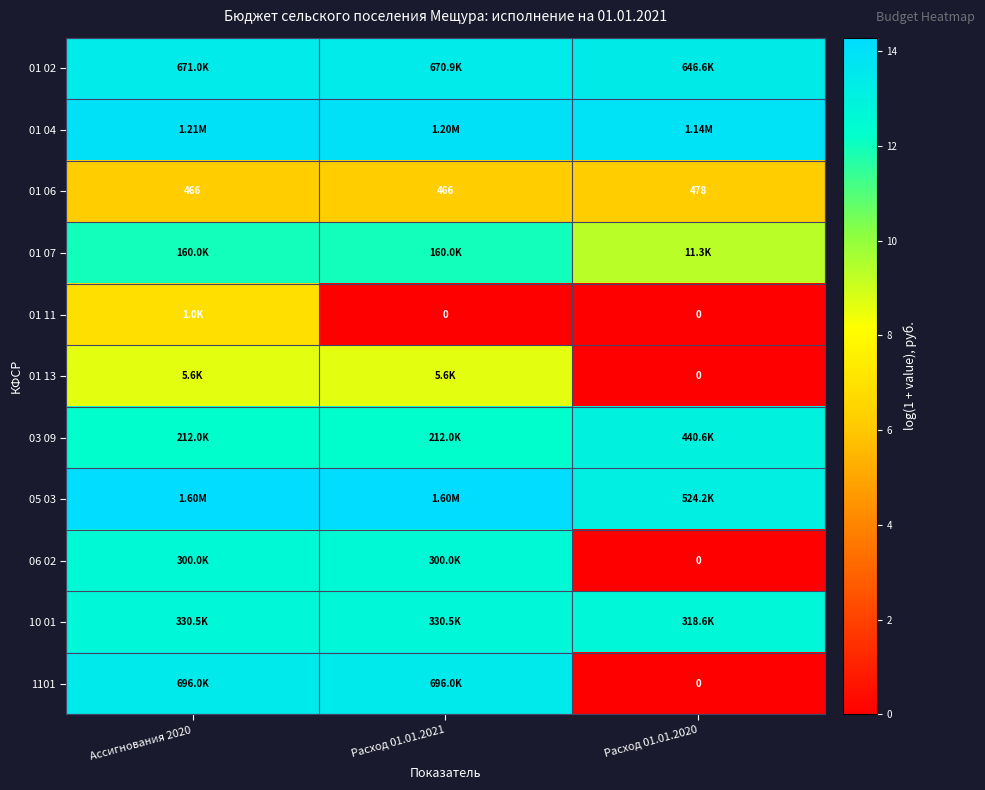

Where is 01 11 nearest to the value 3?

Расход 01.01.2021